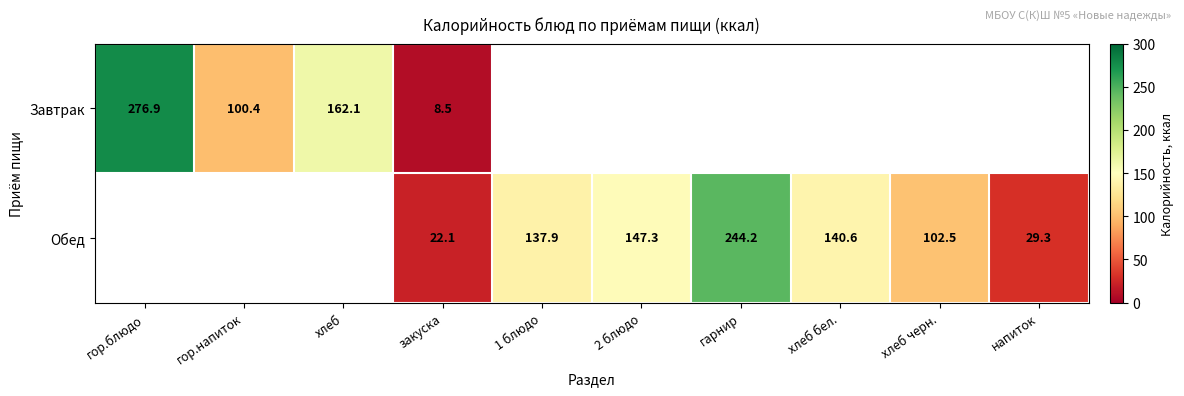

Is it true that Завтрак equals 8.5 at закуска?

True